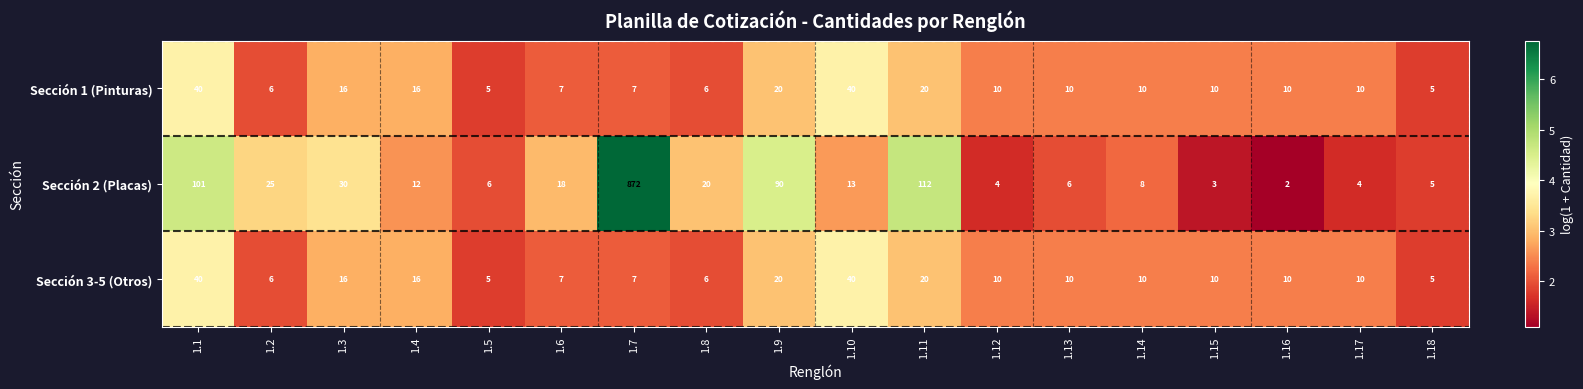

What is the sum of all Sección 3-5 (Otros) values?

248